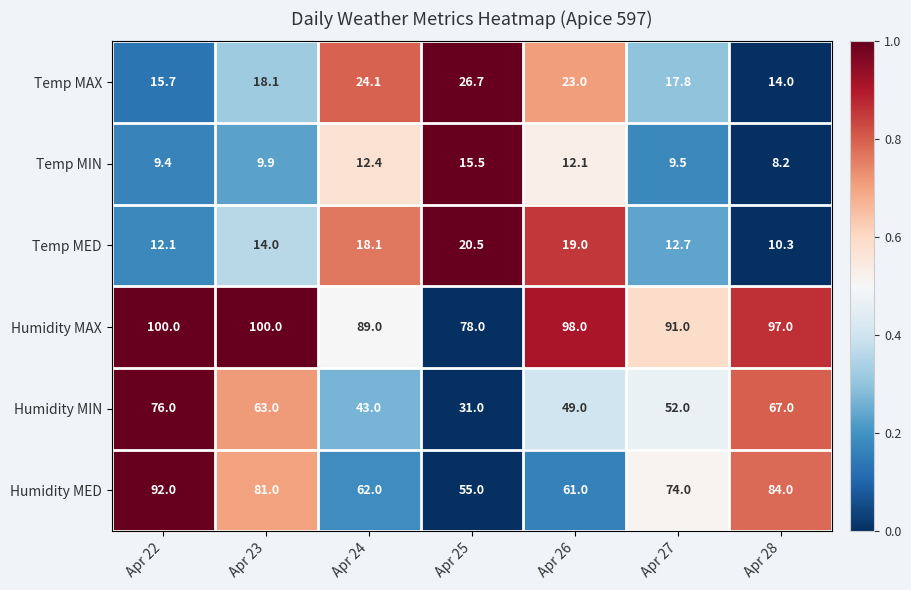

The value of Humidity MAX at Apr 28 is 1.3. True or false?

False